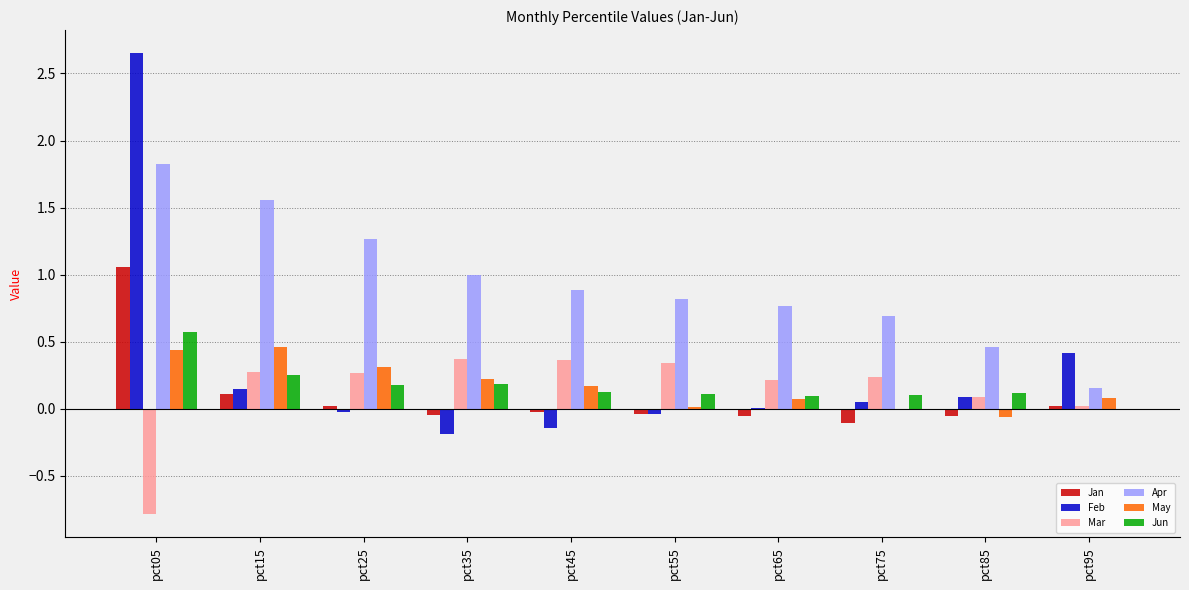

What is the total value across all series at pct15?

2.8